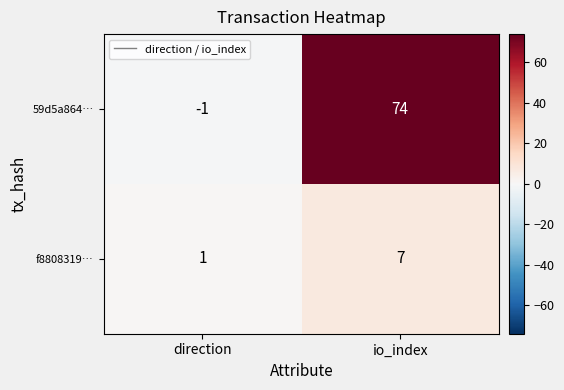

Count the number of categories in the chart.

2